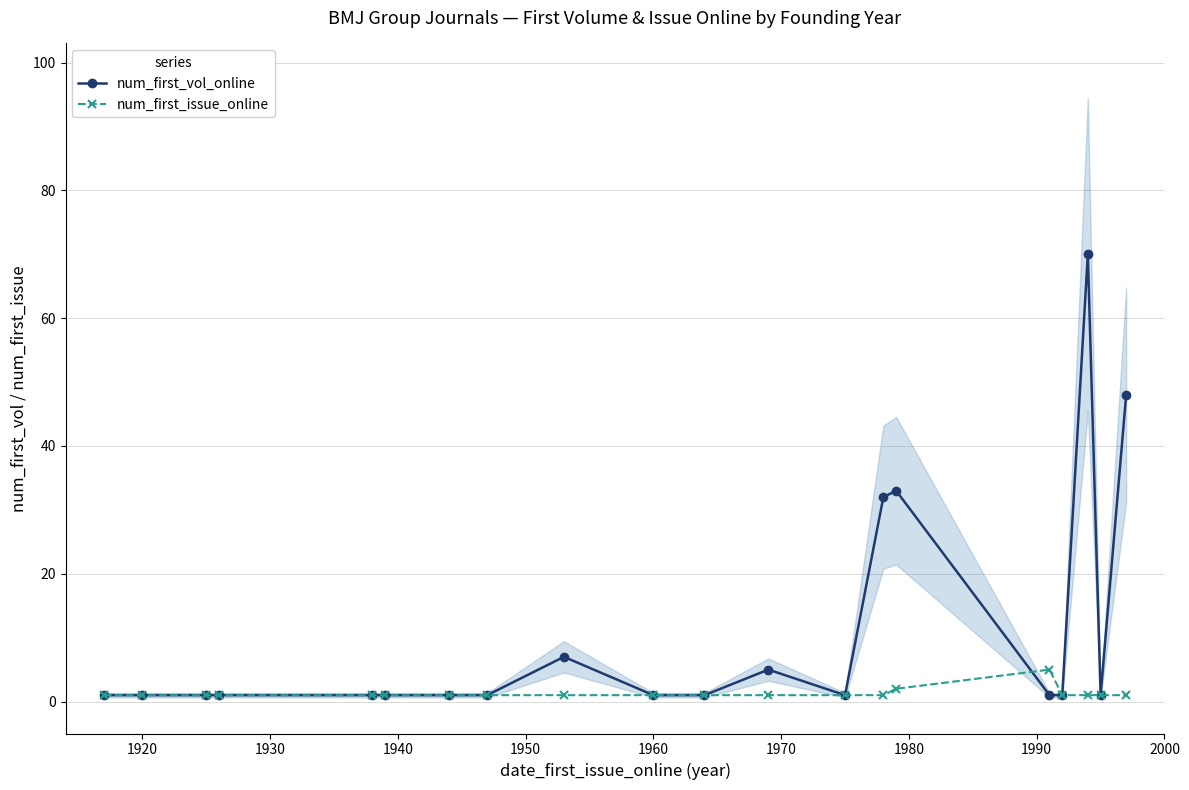

Which series has the largest total across all categories?

num_first_vol_online